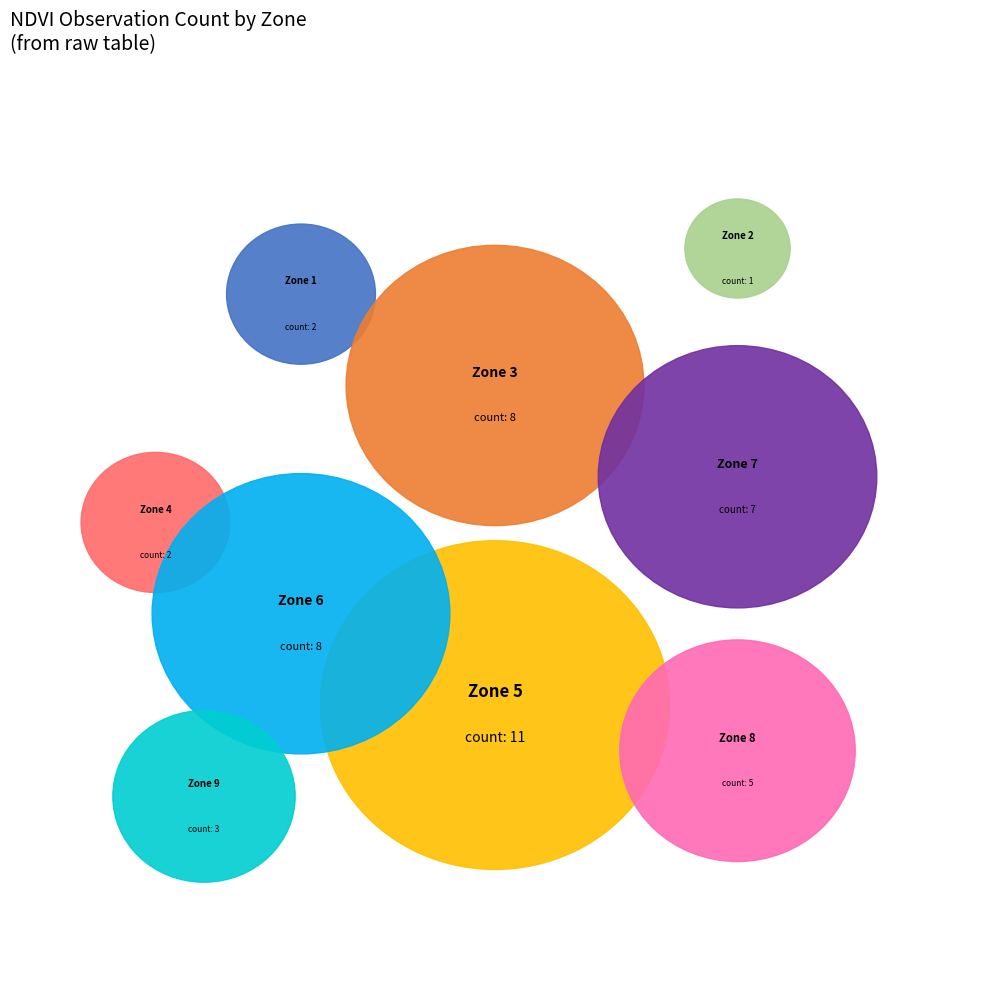

What portion of the pie excludes Zone 1?

95.7%